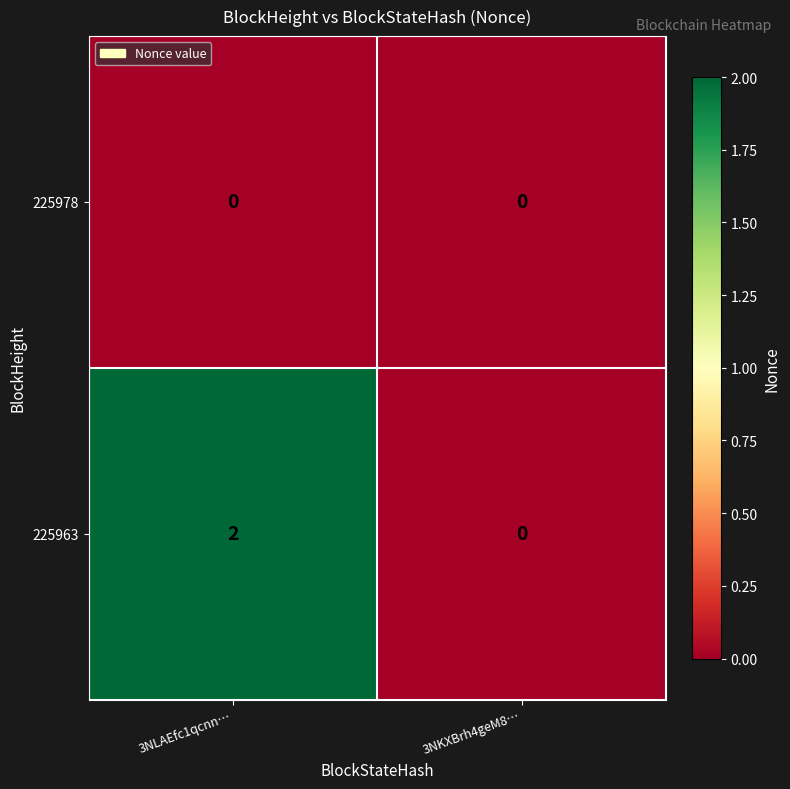

List the series in order of their peak value, highest first.

225963, 225978